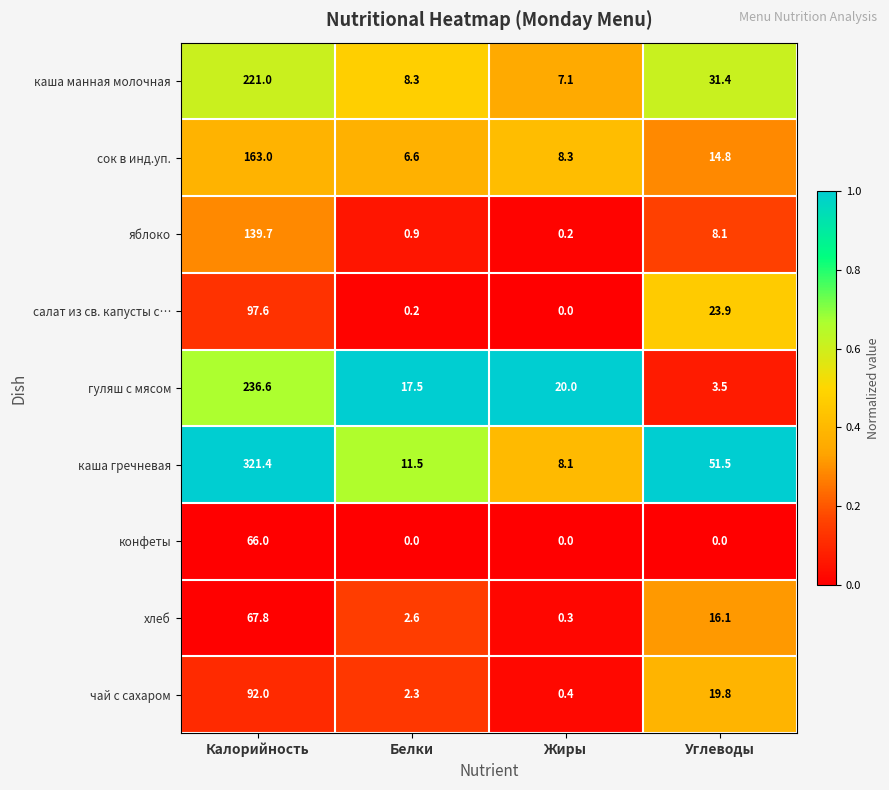

Which series has the widest spread of values?

каша гречневая